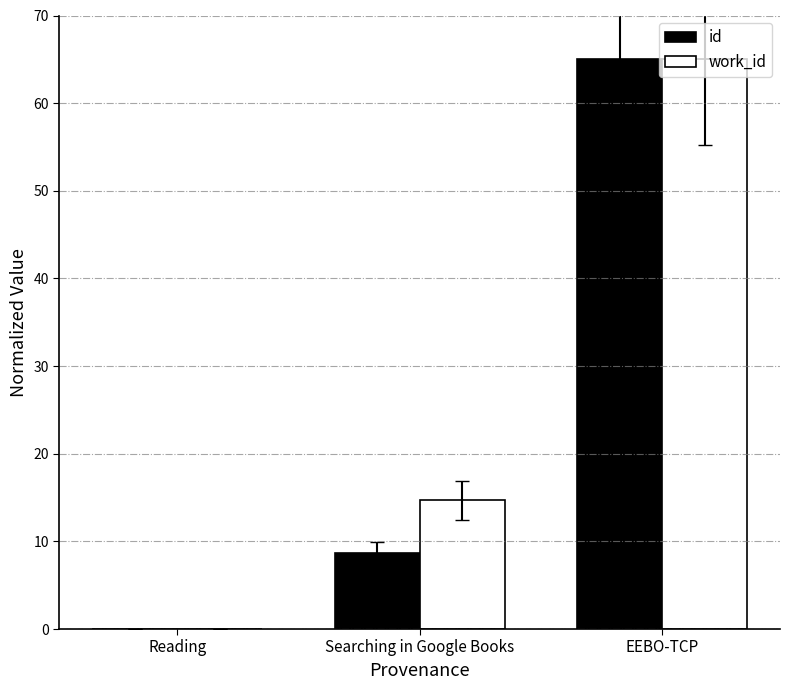

What are all the series names shown in the legend?

id, work_id